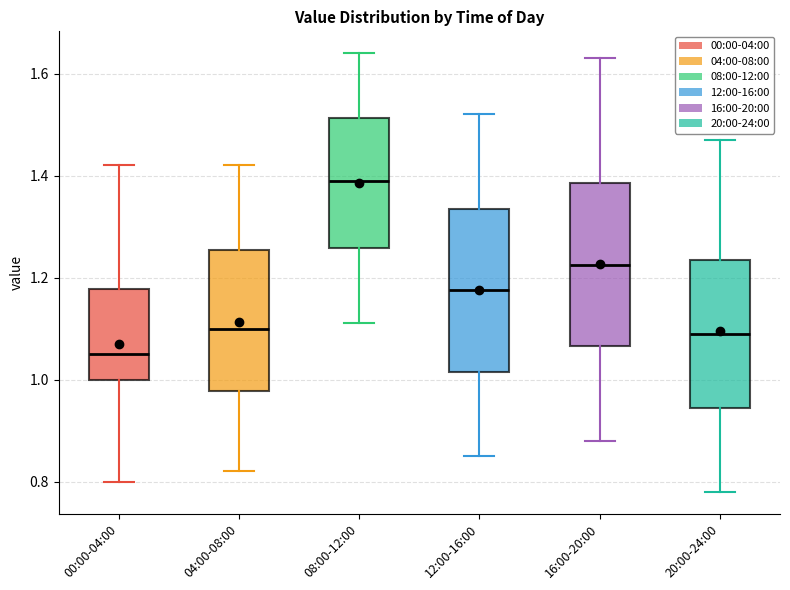

Reading left to right, read every box against the y-axis: the position of its median line, the range the box covers, and the ends of its whiskers. The values are not printed on the chart, so give them approximately, as read against the axis.

00:00-04:00: median 1.06, box 1.00 to 1.18, whiskers 0.80 to 1.42
04:00-08:00: median 1.10, box 0.98 to 1.26, whiskers 0.82 to 1.42
08:00-12:00: median 1.40, box 1.26 to 1.52, whiskers 1.12 to 1.64
12:00-16:00: median 1.18, box 1.02 to 1.34, whiskers 0.86 to 1.52
16:00-20:00: median 1.22, box 1.06 to 1.38, whiskers 0.88 to 1.64
20:00-24:00: median 1.10, box 0.94 to 1.24, whiskers 0.78 to 1.48